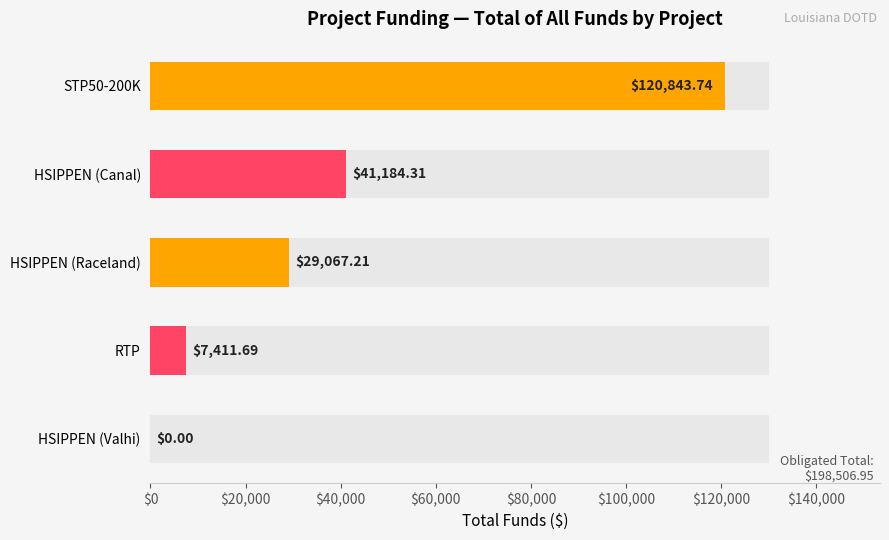

Does the chart contain any negative values?

No